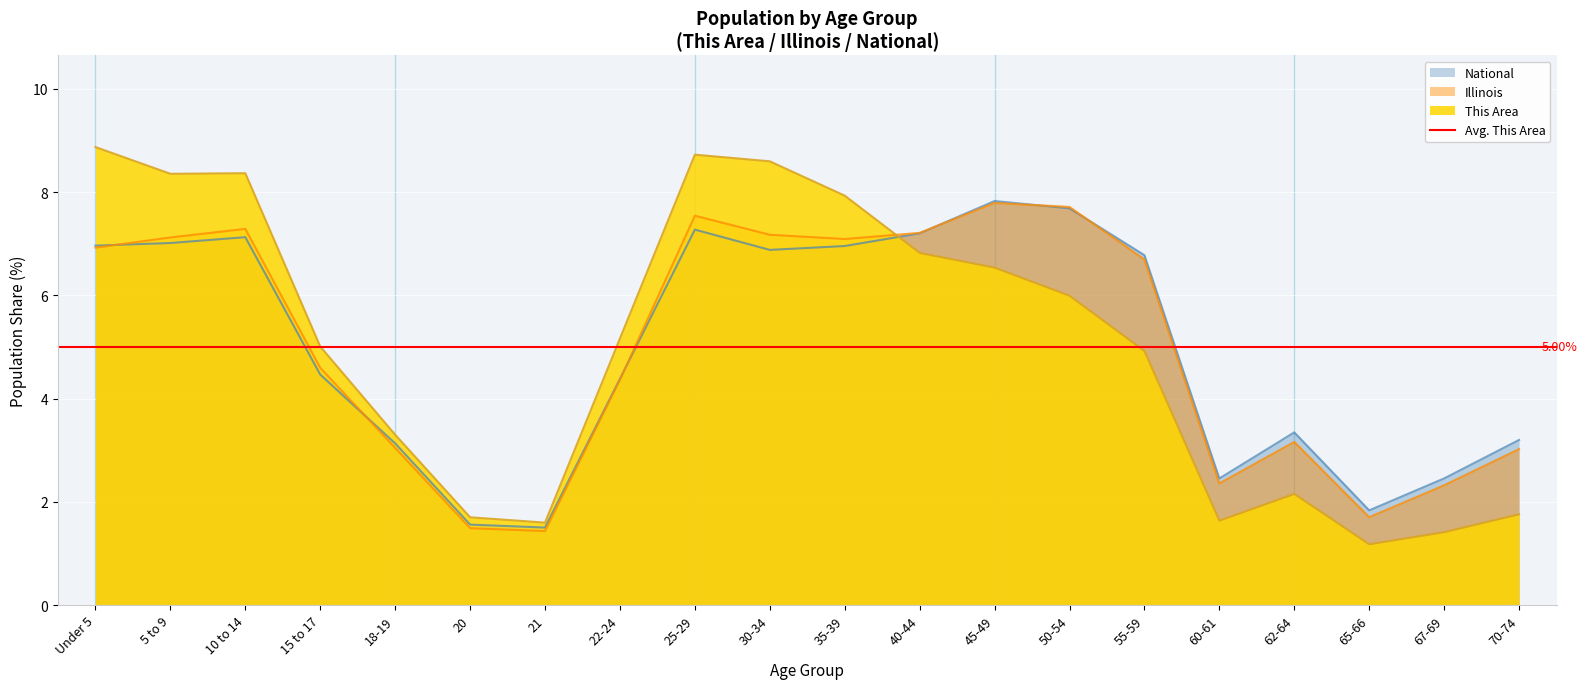

What is the difference between the maximum and minimum values in the Illinois series?

6.4